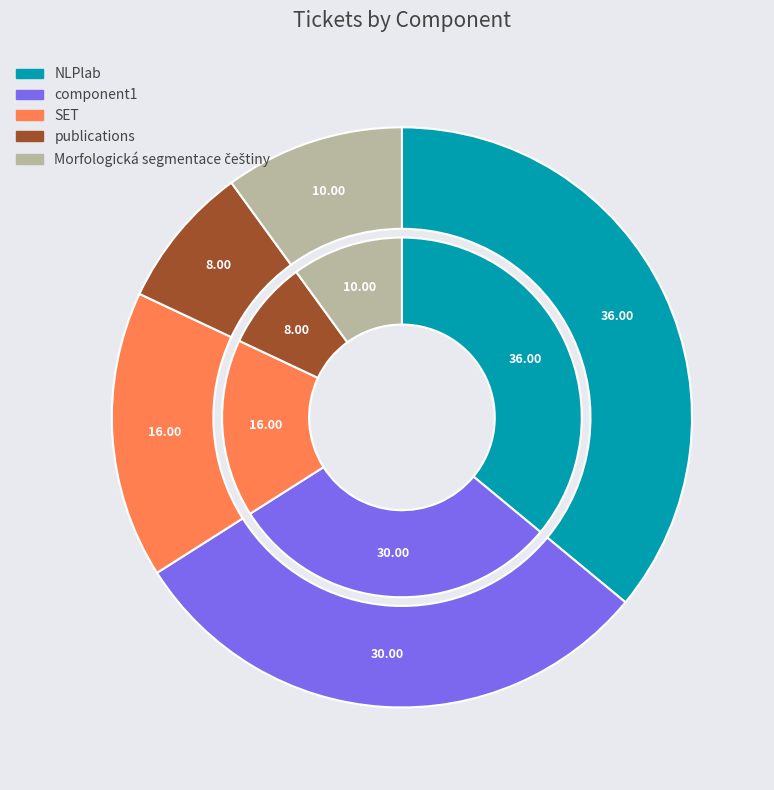

Count the number of slices in the pie.

5